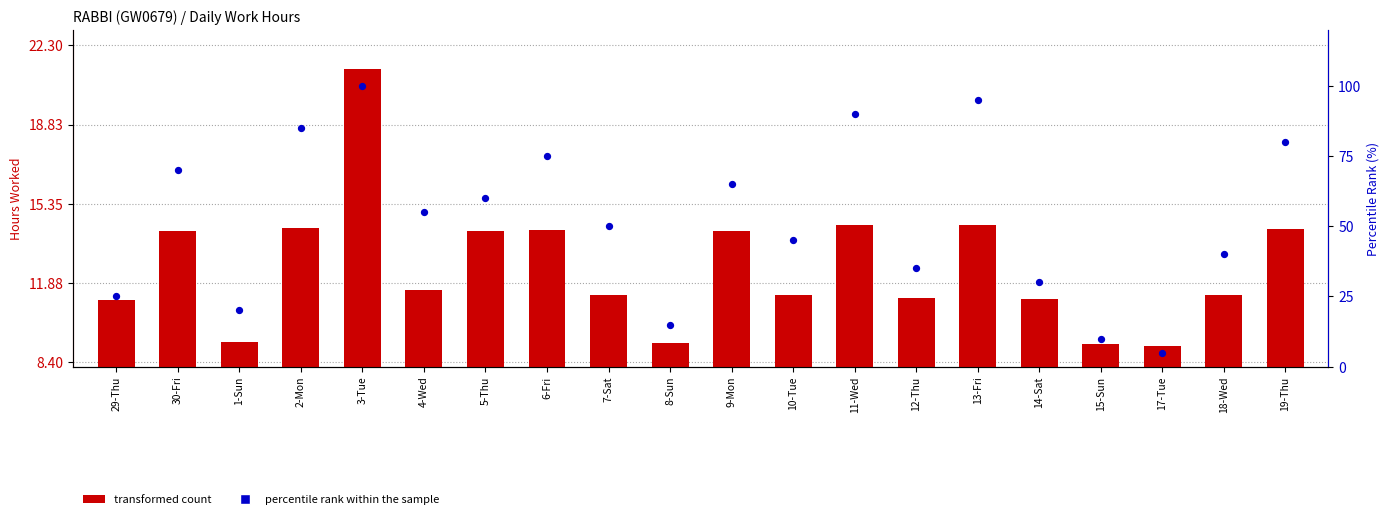

What is the total value across all series at 3-Tue?

121.3